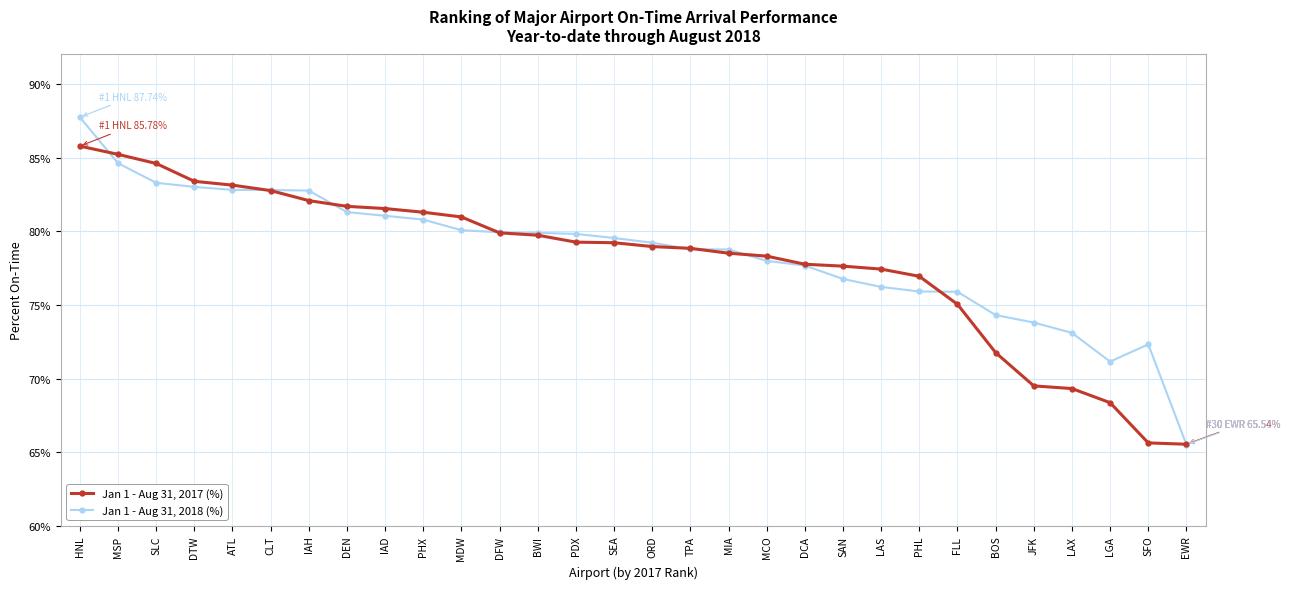

What is the maximum value shown in the chart?

87.7